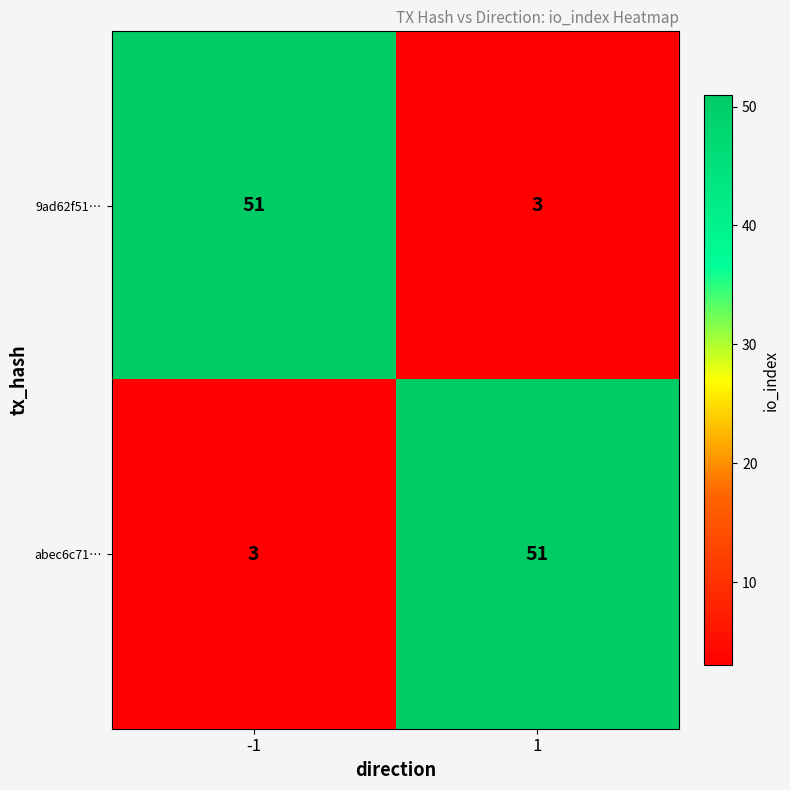

What is the approximate value of 9ad62f51… at 1?

3